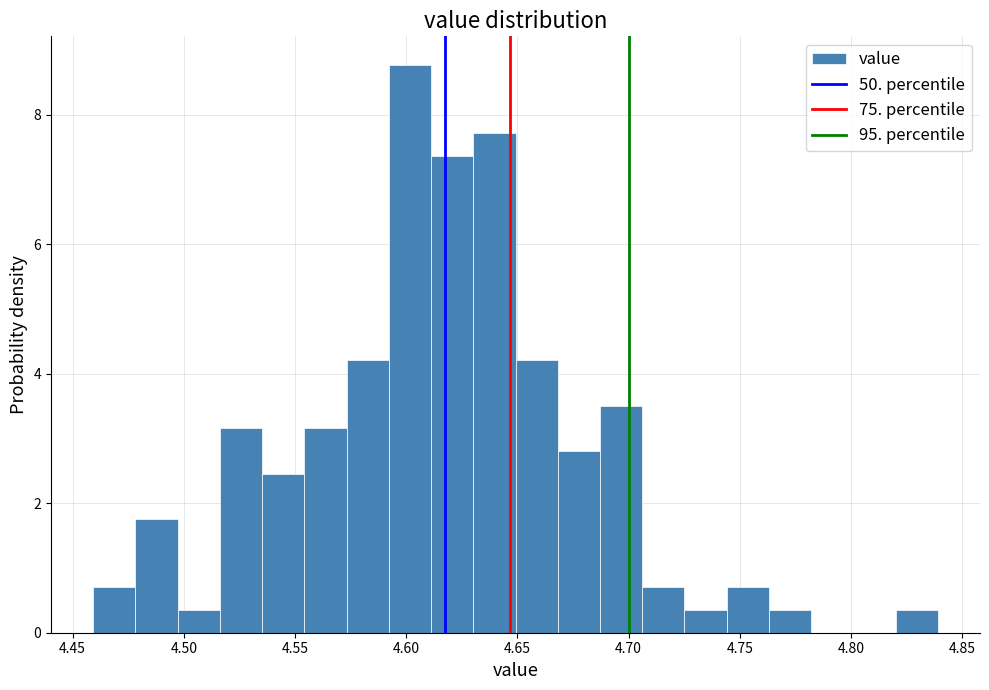

Around what value on the x-axis is the tallest bar? Give the approximate position of its centre, as read against the axis.

4.600